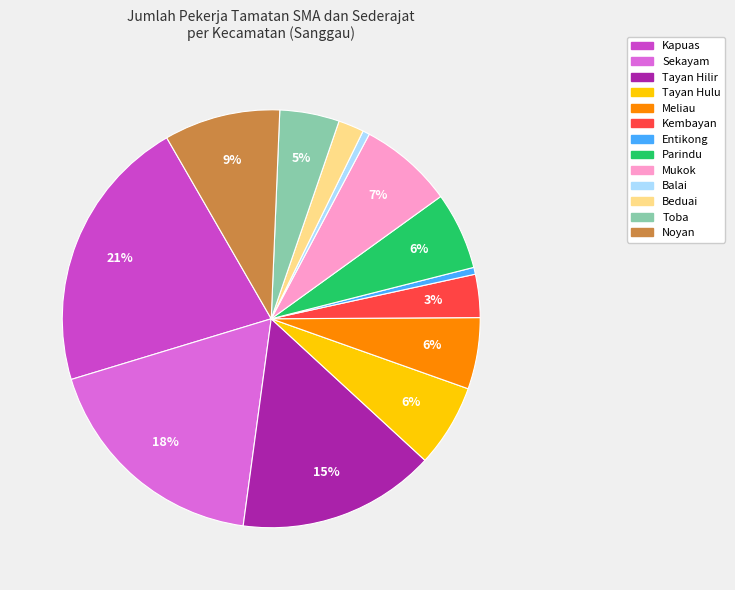

Is it true that Balai is 1% of the pie?

True